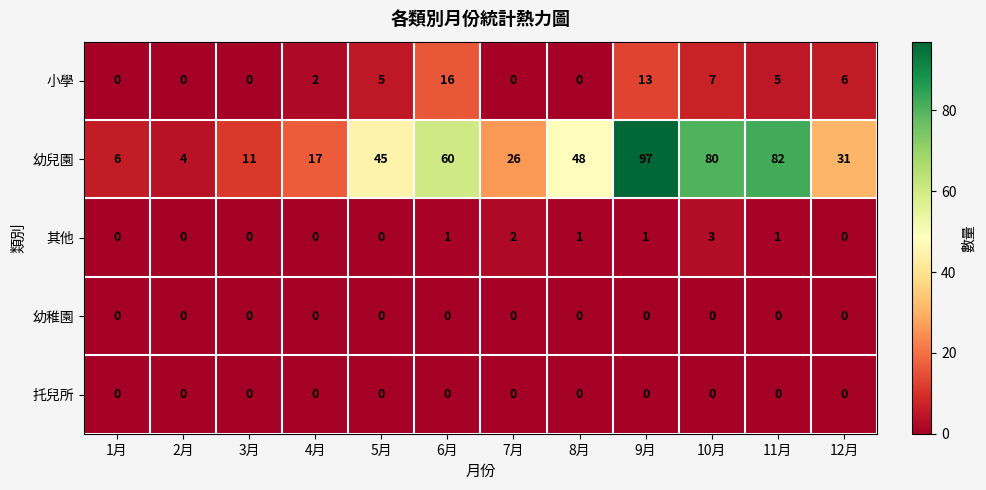

The value of 幼稚園 at 11月 is 0. True or false?

True